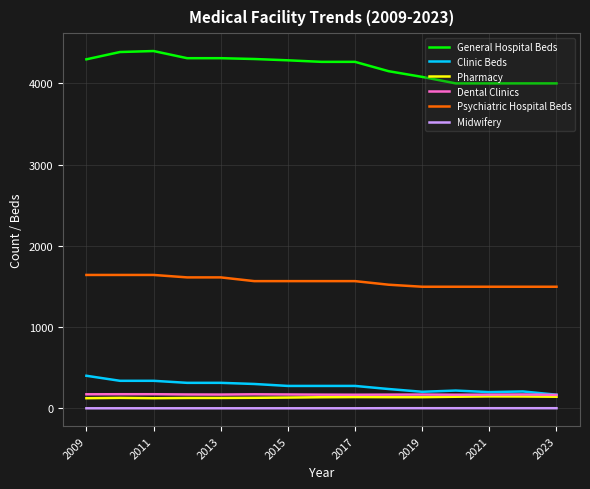

Which series has the largest range (max minus min)?

General Hospital Beds